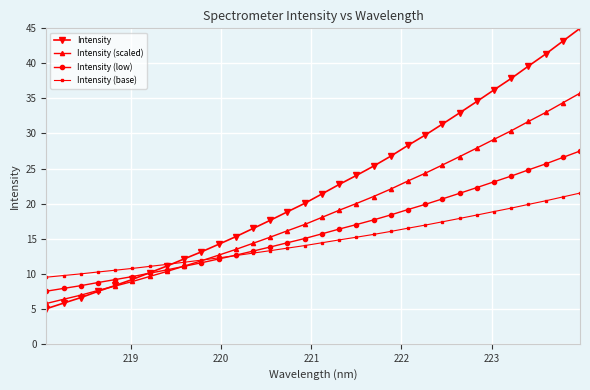

Which series has the largest total across all categories?

Intensity